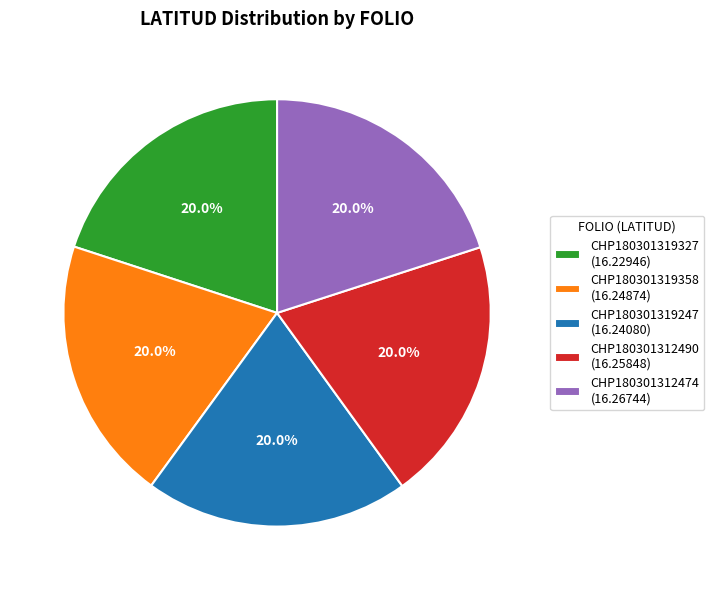

What percentage is the CHP180301319358 slice, to the nearest percent?

20%